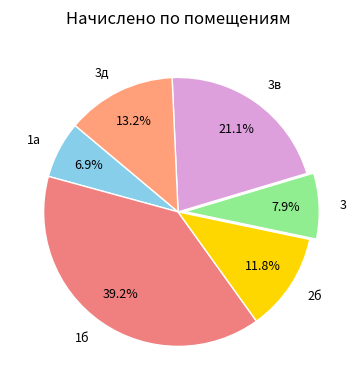

What is the ratio of the value at 1а to the value at 3?

0.9